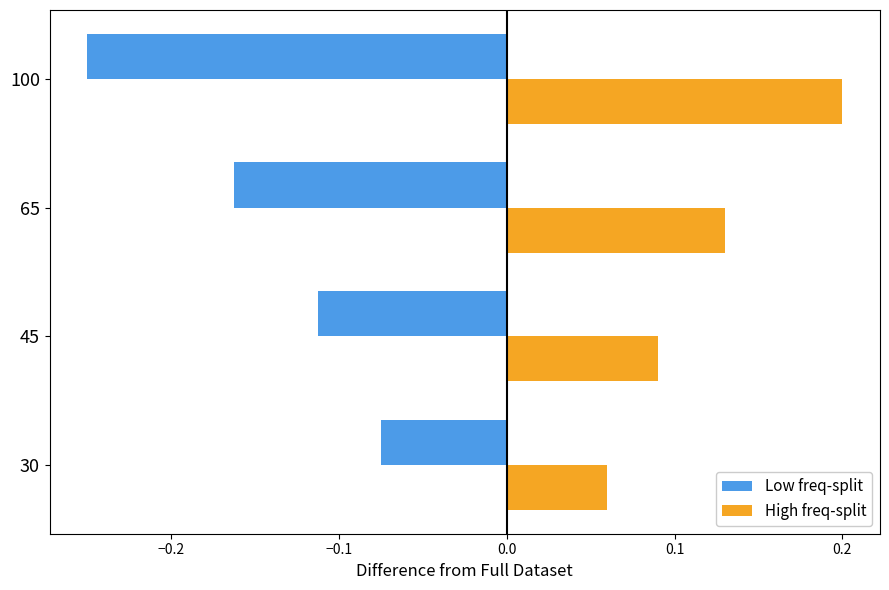

At which label does High freq-split reach its peak?

100